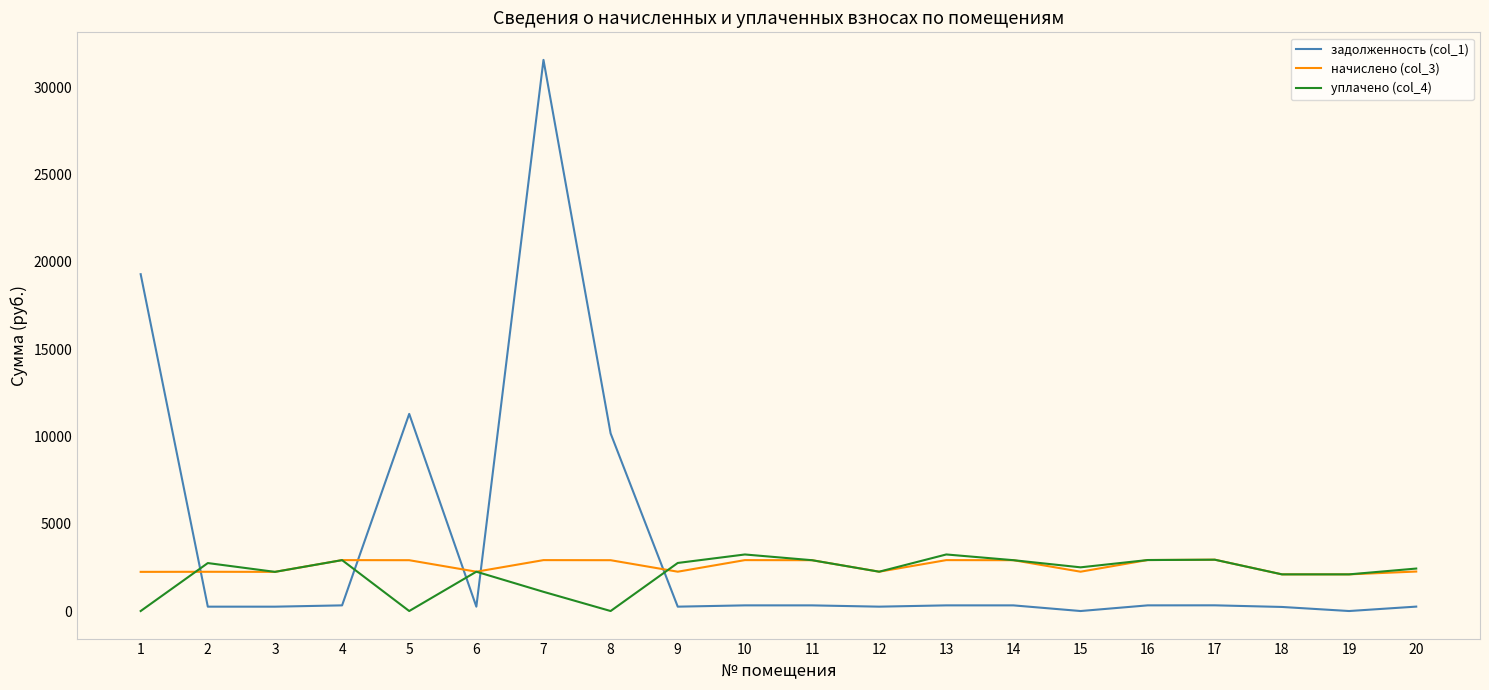

What is the total value across all series at 20?

4945.2